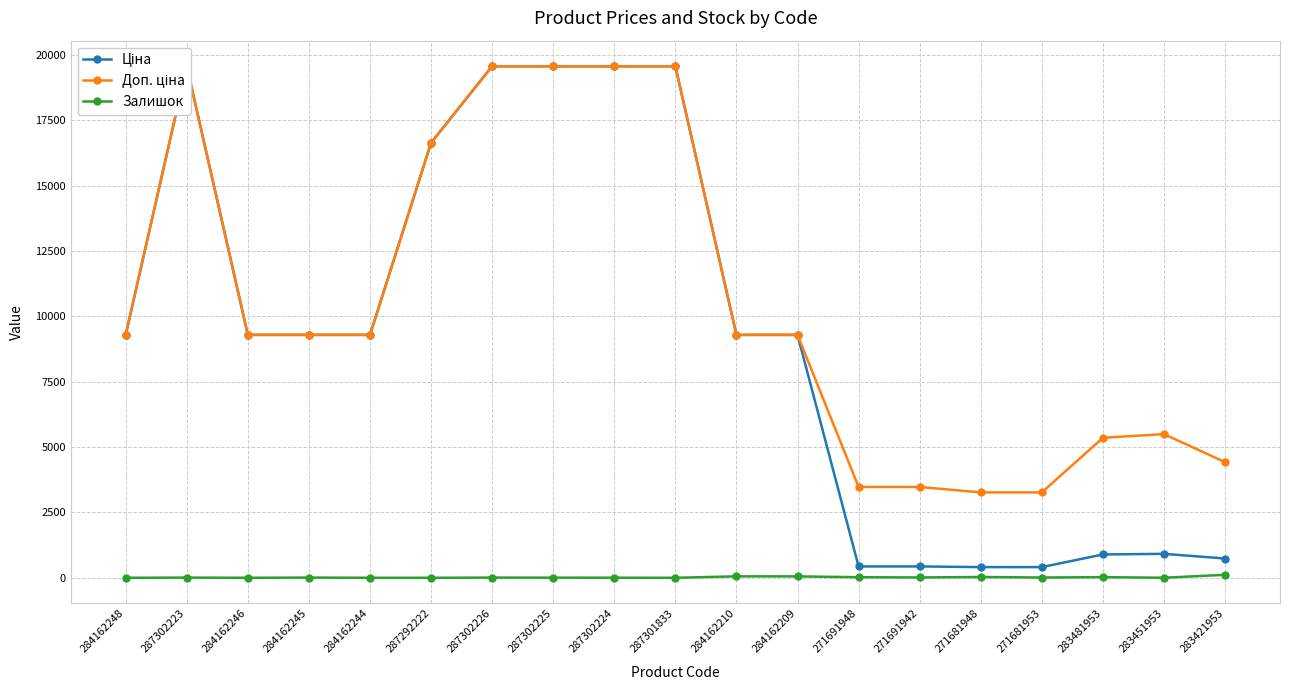

How many lines are shown in the chart?

3